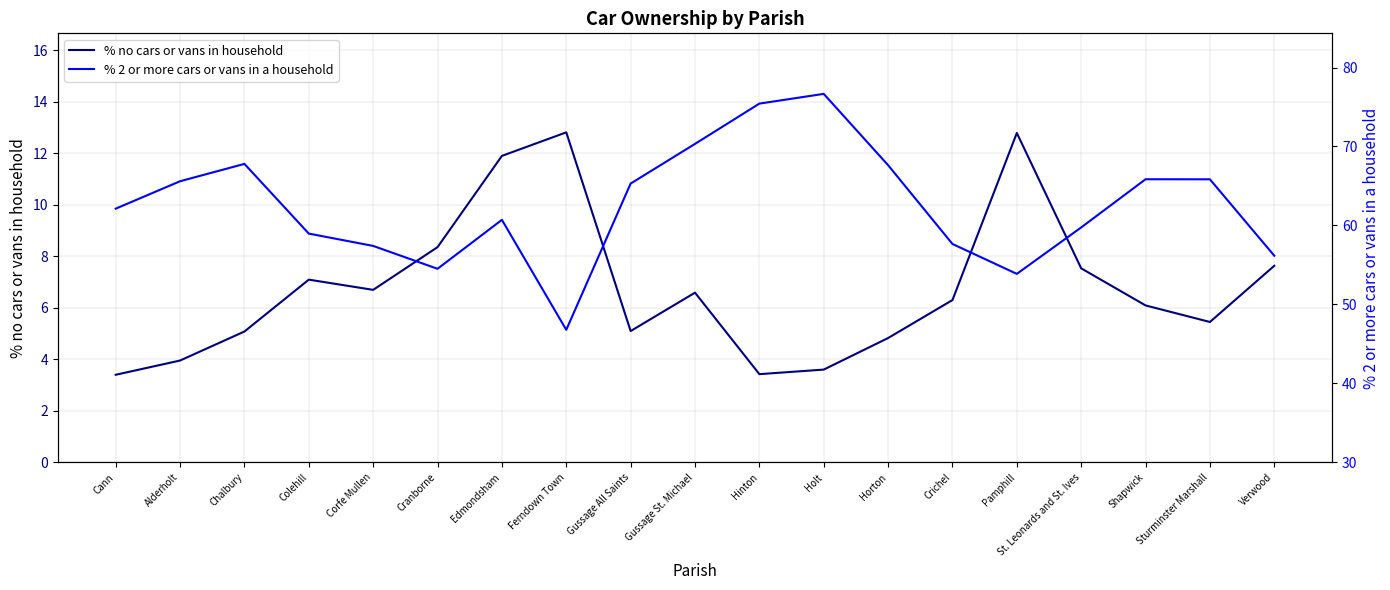

True or false: % 2 or more cars or vans in a household and % no cars or vans in household intersect in this chart.

False